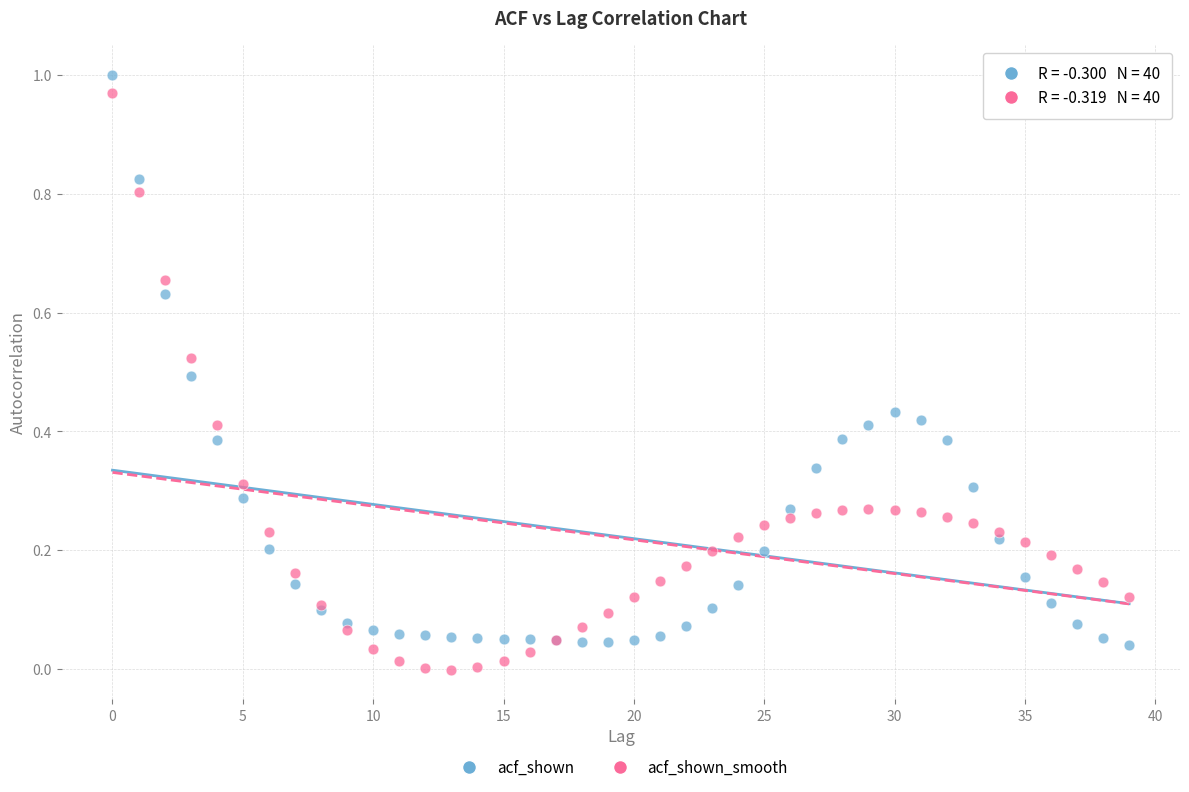

Which series reaches the maximum Y coordinate?

acf_shown